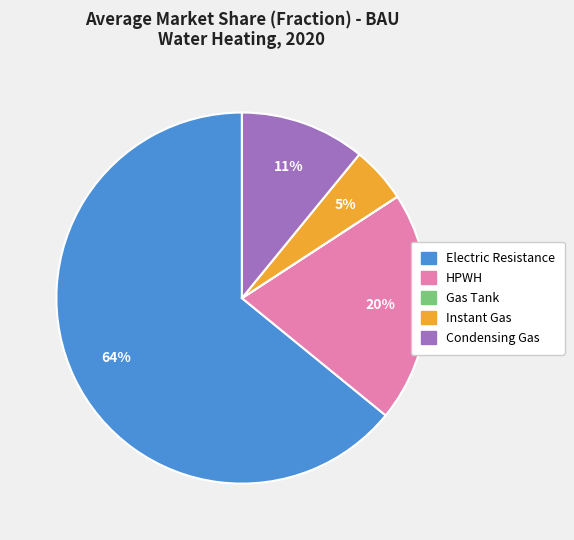

Which has a higher value, Instant Gas or Electric Resistance?

Electric Resistance